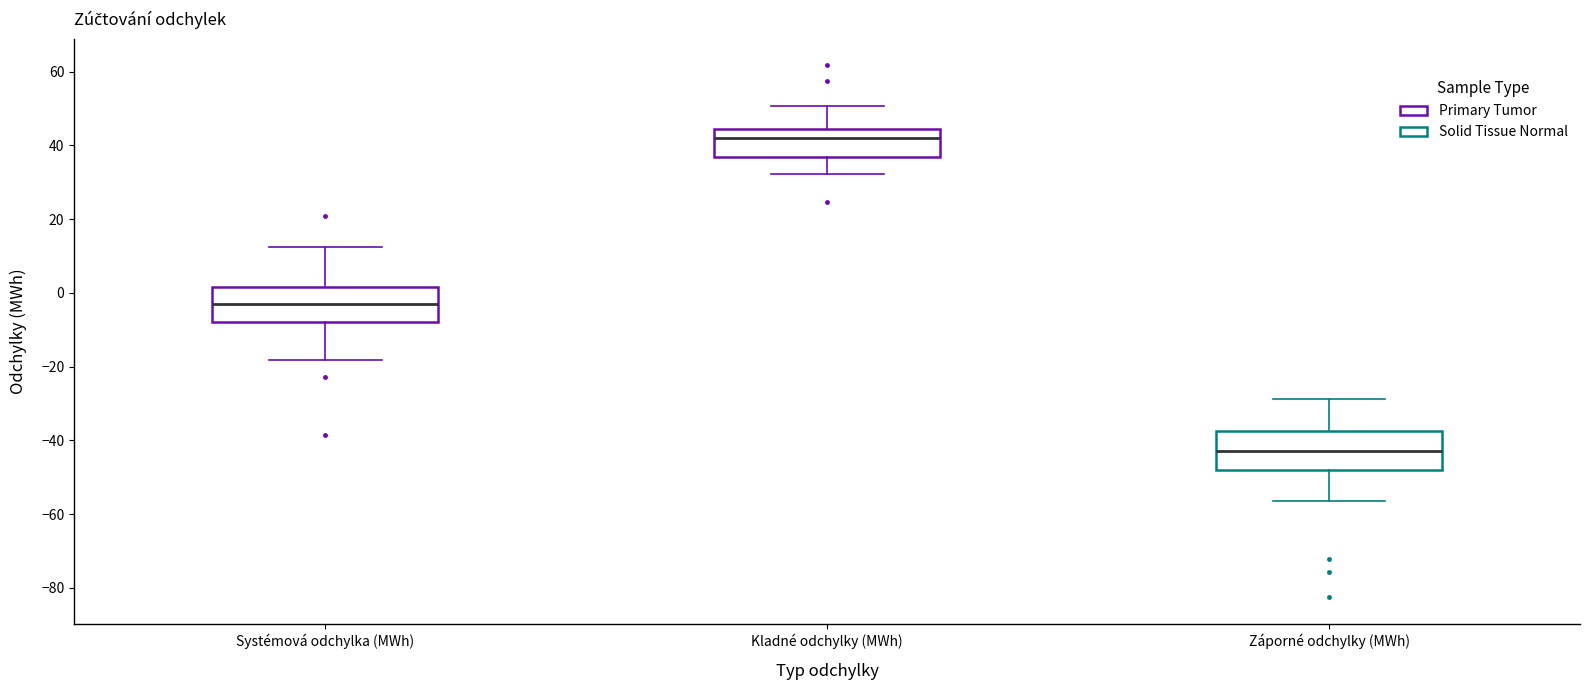

Reading left to right, read every box against the y-axis: the position of its median line, the range the box covers, and the ends of its whiskers. The values are not printed on the chart, so give them approximately, as read against the axis.

Systémová odchylka (MWh): median -4, box -8 to 2, whiskers -18 to 12
Kladné odchylky (MWh): median 42, box 36 to 44, whiskers 32 to 50
Záporné odchylky (MWh): median -42, box -48 to -38, whiskers -56 to -28